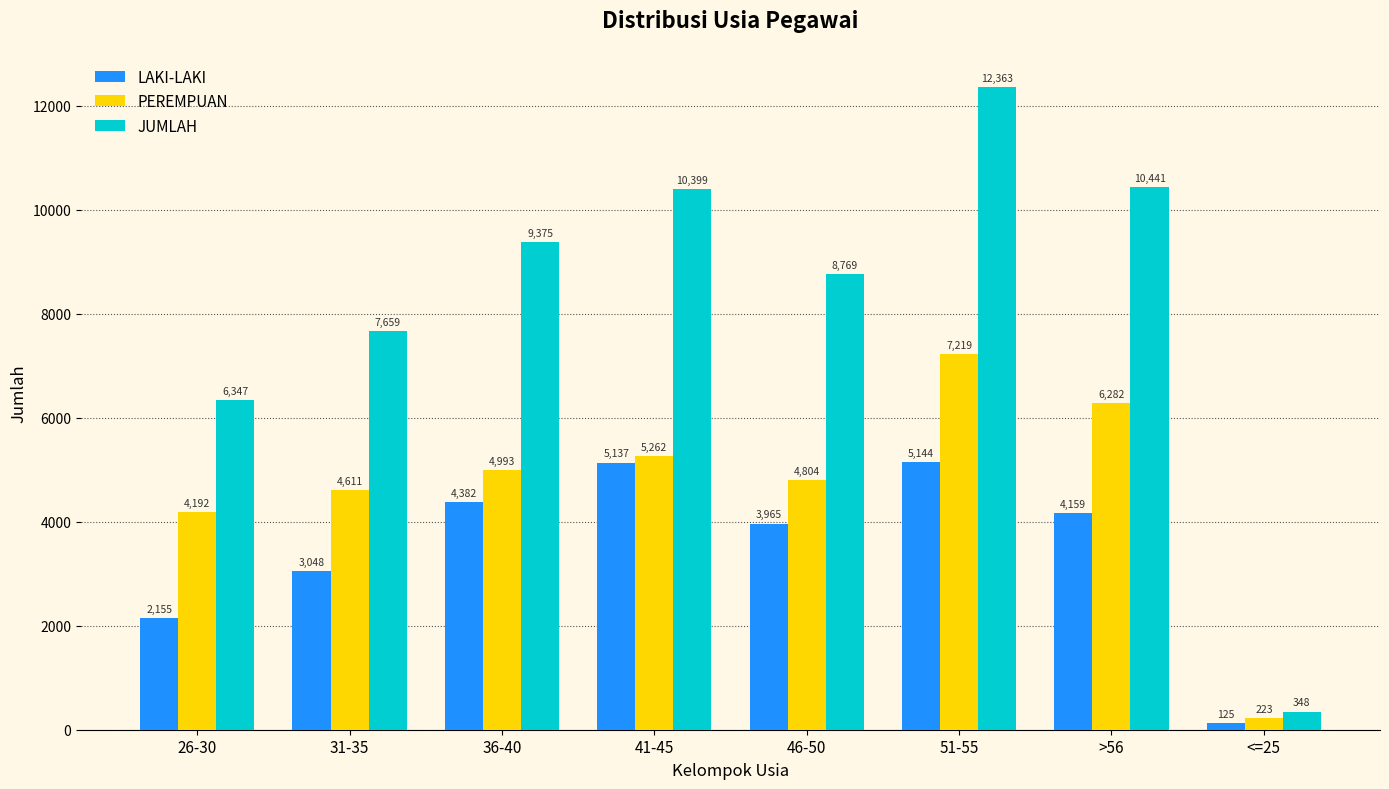

Which series has the widest spread of values?

JUMLAH